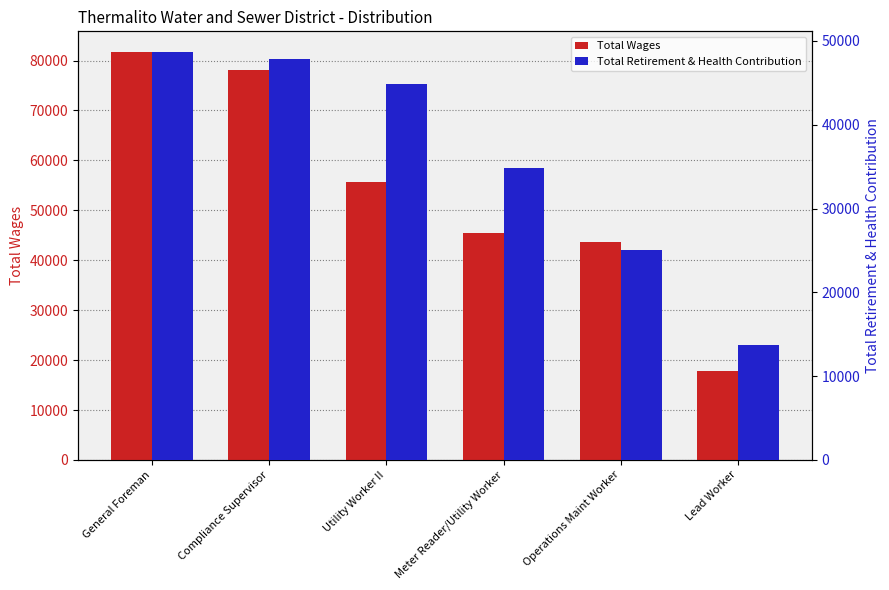

What is the value of the Total Retirement & Health Contribution bar at the 4th from the left?

34880